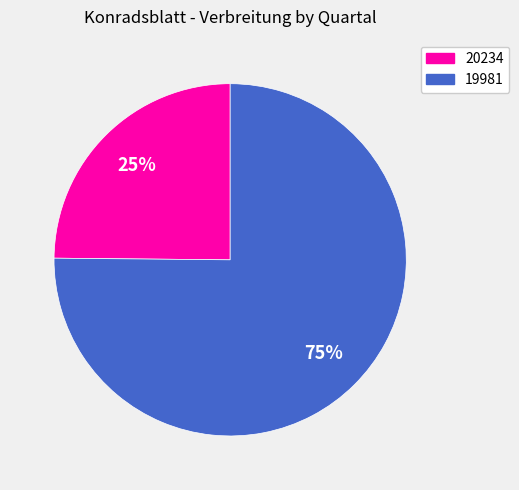

To the nearest percent, what percentage of the pie is 20234?

25%